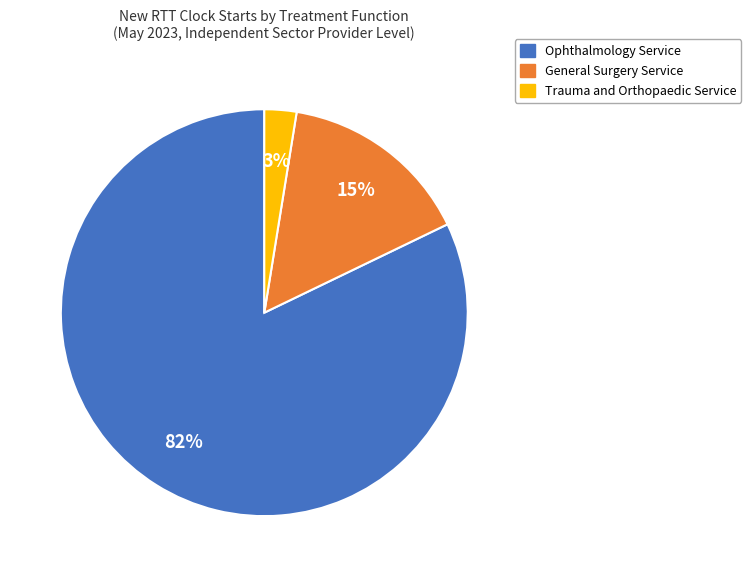

How many slices are in this pie chart?

3